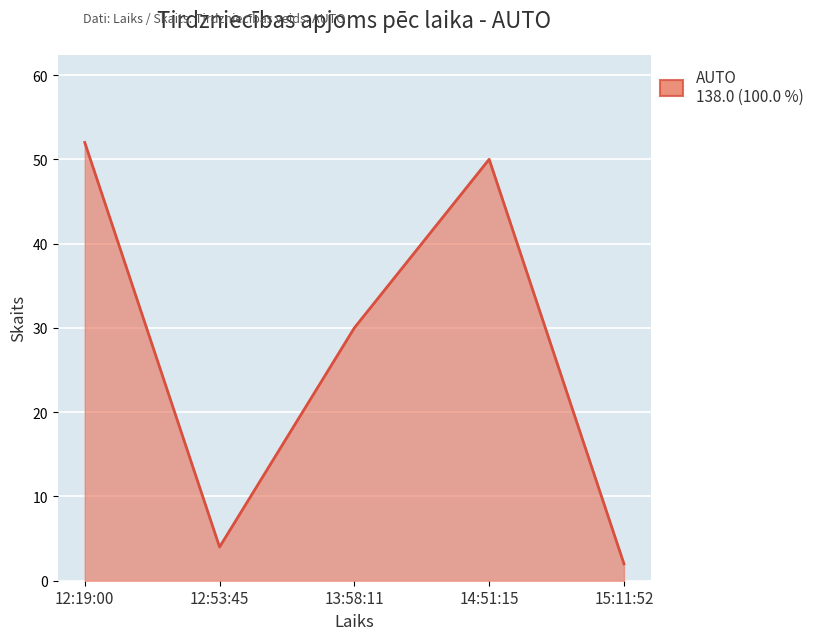

What position from the right is 13:58:11?

3